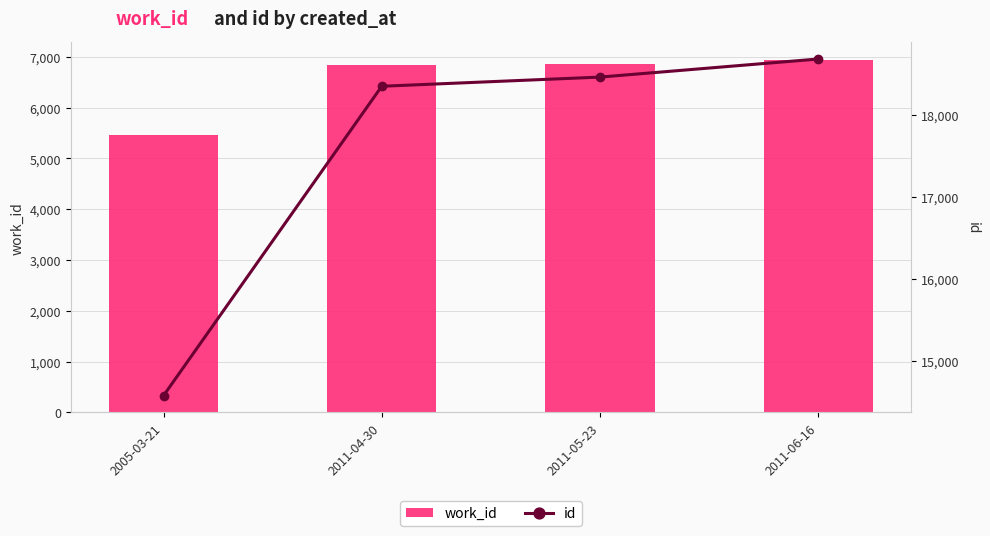

Count the number of data series in this chart.

2